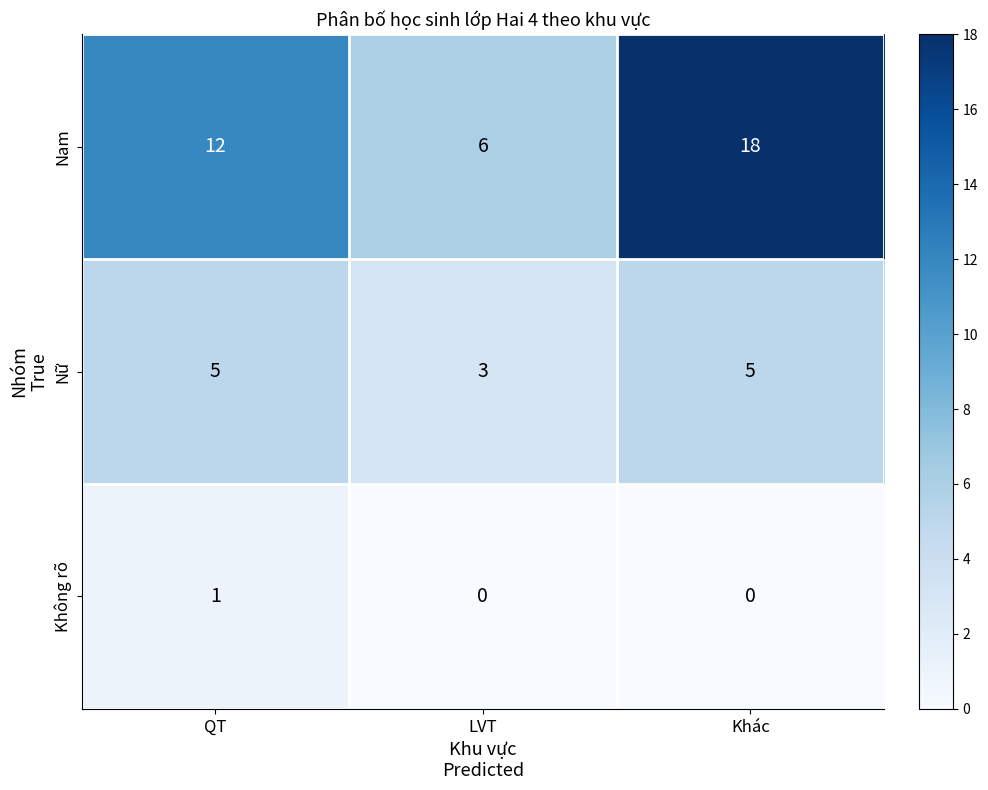

At how many categories does at least one series exceed 16?

1